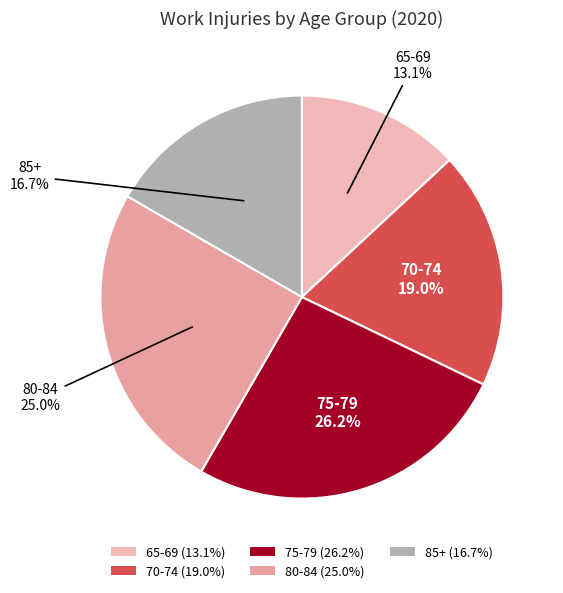

To the nearest percent, what is the average slice percentage?

20%